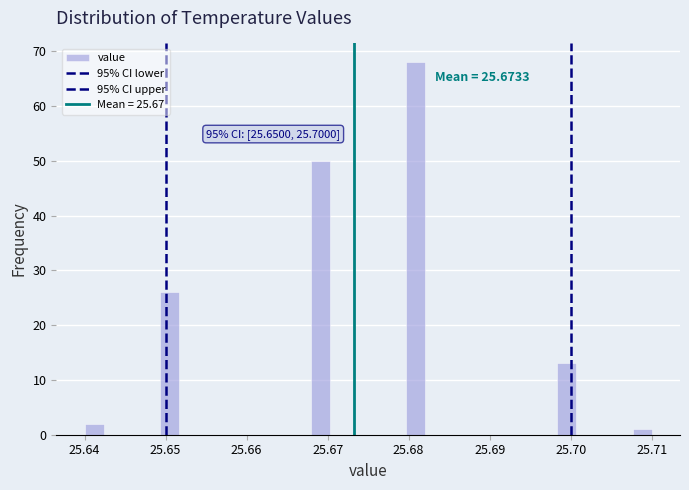

Around what value on the x-axis is the tallest bar? Give the approximate position of its centre, as read against the axis.

25.681